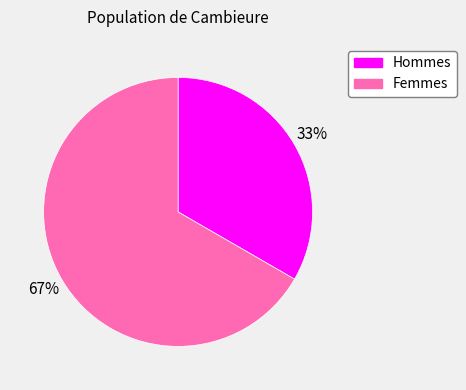

Does any single category account for the majority?

Yes